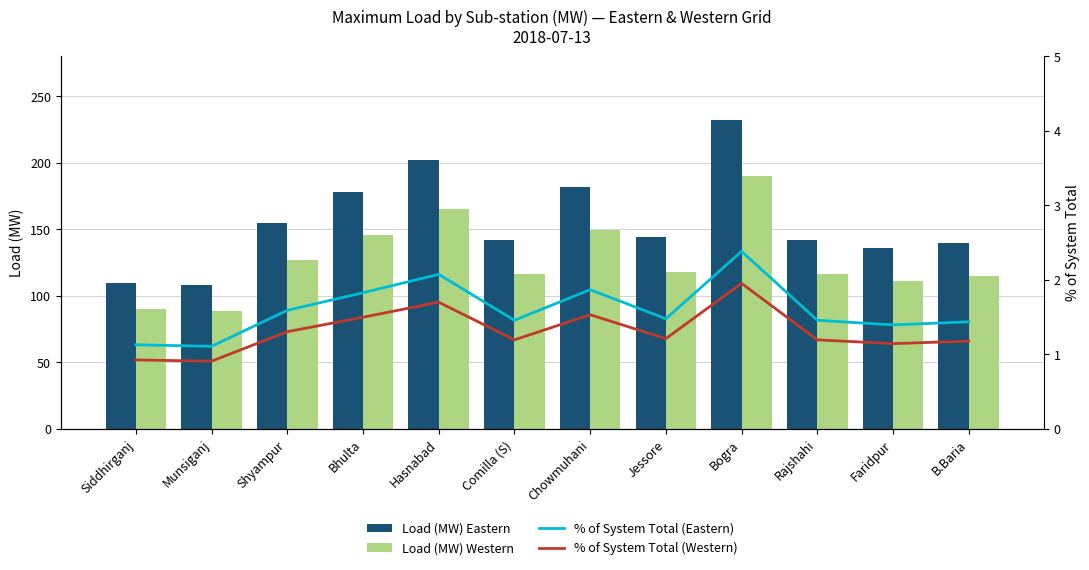

Where is % of System Total (Western) nearest to the value 1?

Siddhirganj